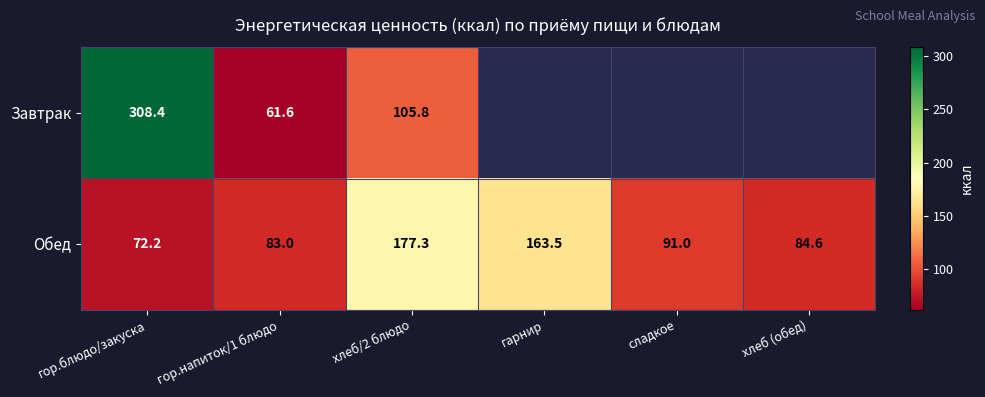

The value of Обед at гор.блюдо/закуска is 72.2. True or false?

True